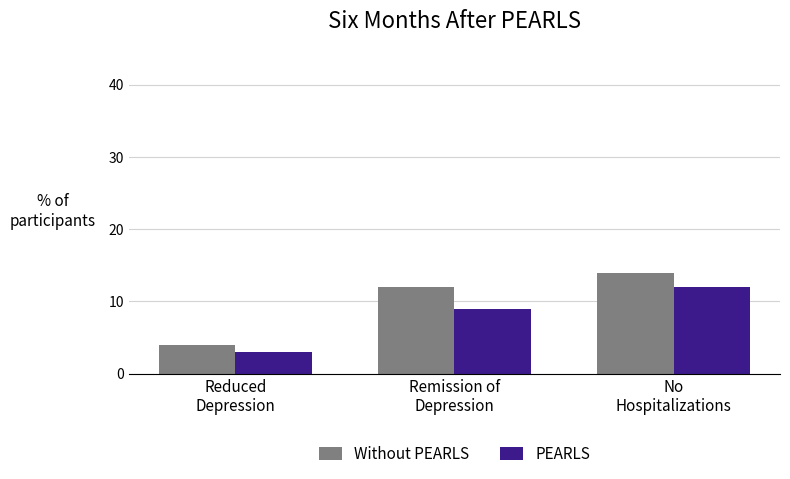

Count the Without PEARLS values in the range 4 to 14.

3